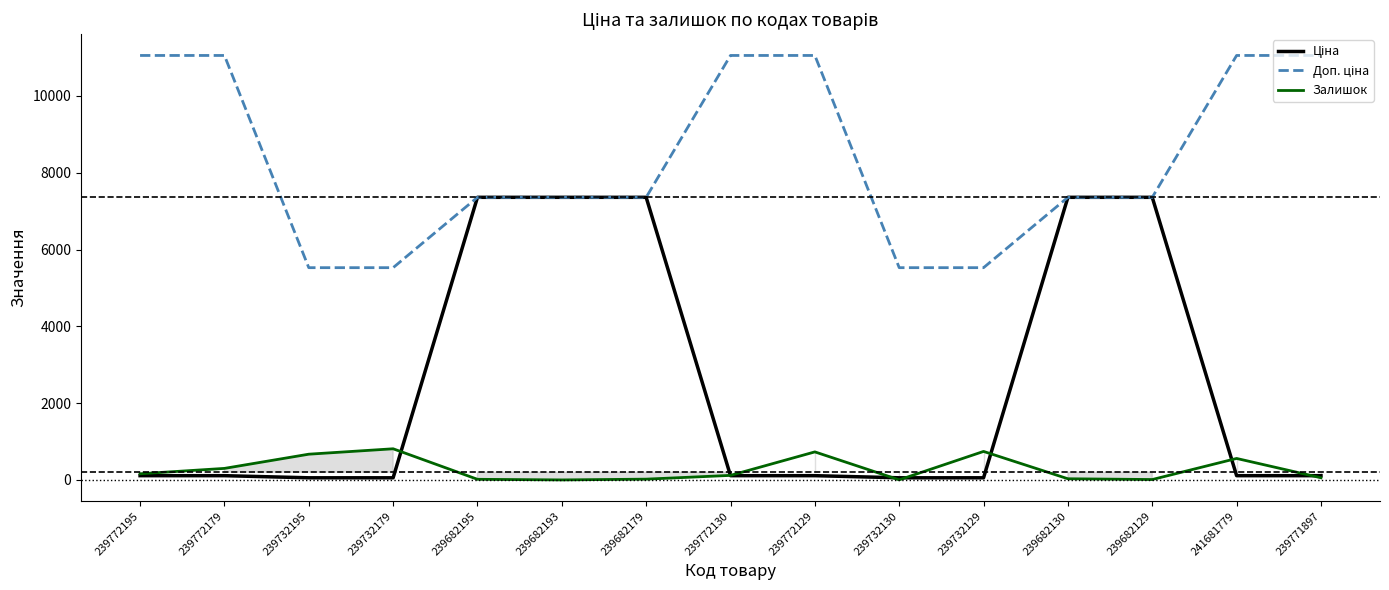

True or false: Доп. ціна and Ціна intersect in this chart.

False